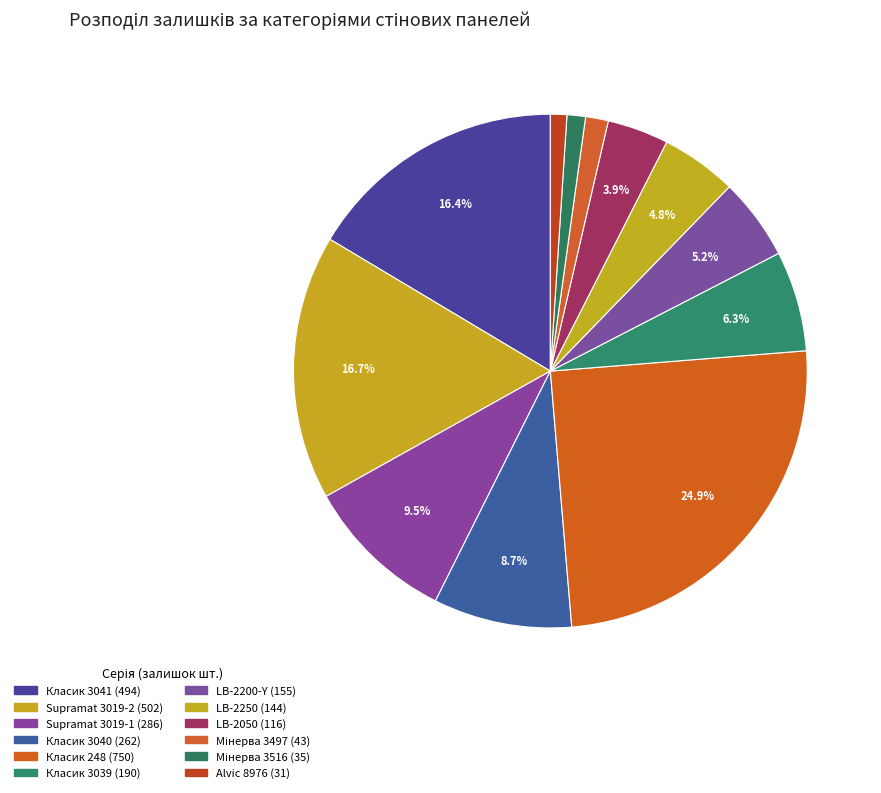

Count the number of slices in the pie.

12